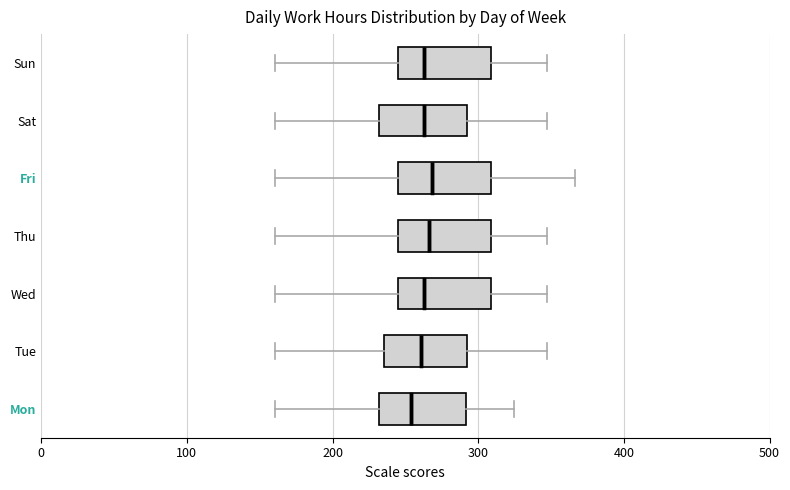

Where is the left edge of the box for Wed on the x-axis? The values are not printed on the chart, so give them approximately, as read against the axis.

250